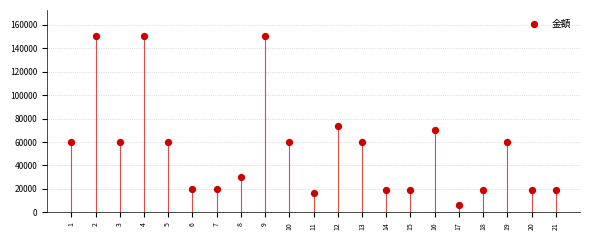

What Y value in the scatter plot is closest to 78000?

73850